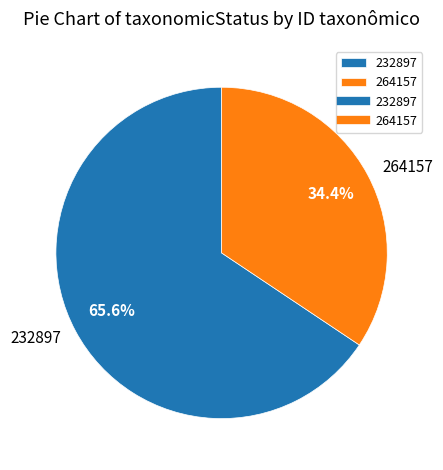

To the nearest percent, what is the combined percentage of 232897 and 264157?

100%